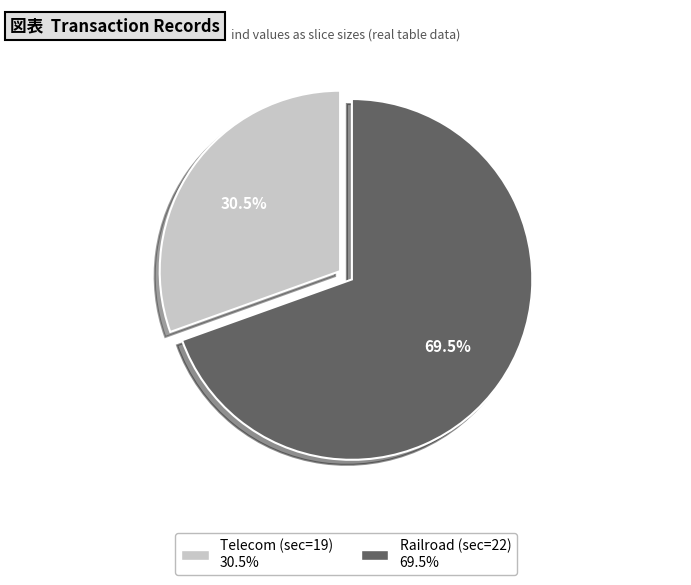

Is there a majority slice in this chart?

Yes